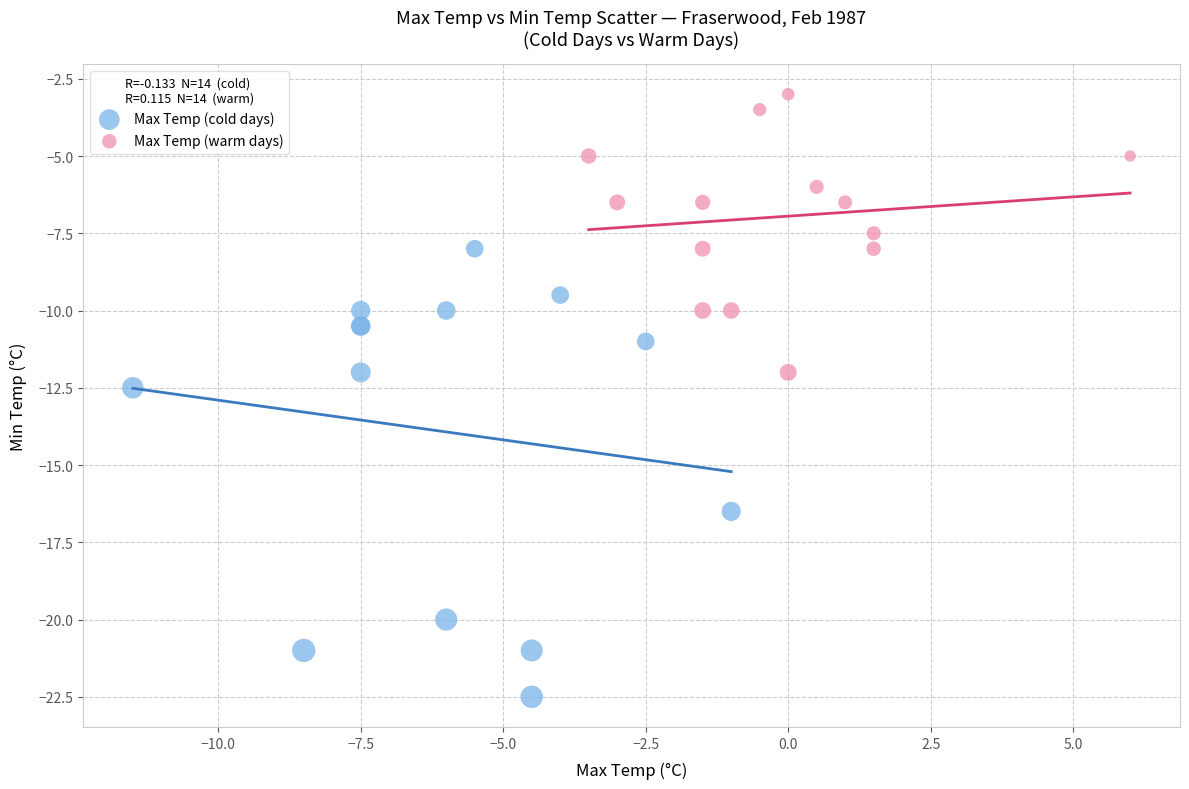

Which series reaches the maximum Y coordinate?

Max Temp (warm days)